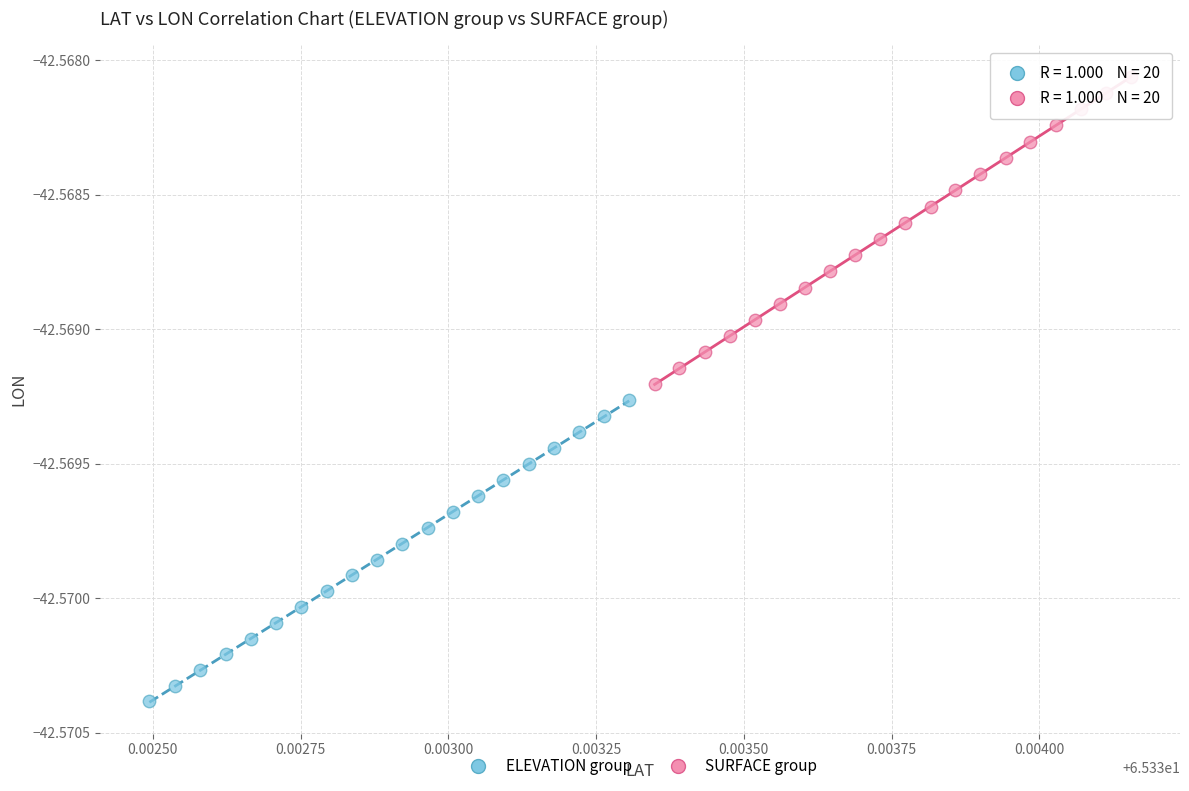

Which series reaches the maximum Y coordinate?

SURFACE group